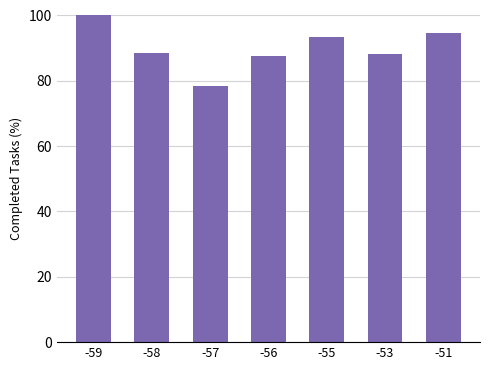

What is the difference between the maximum and minimum values?

21.6